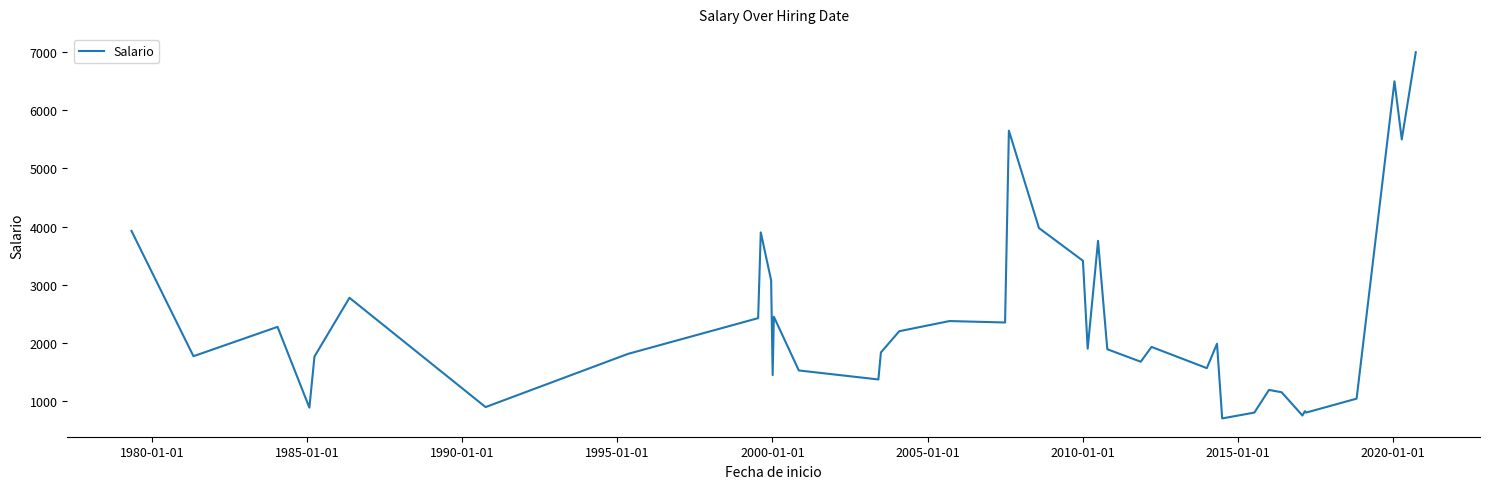

What is the difference between the maximum and minimum values?

6300